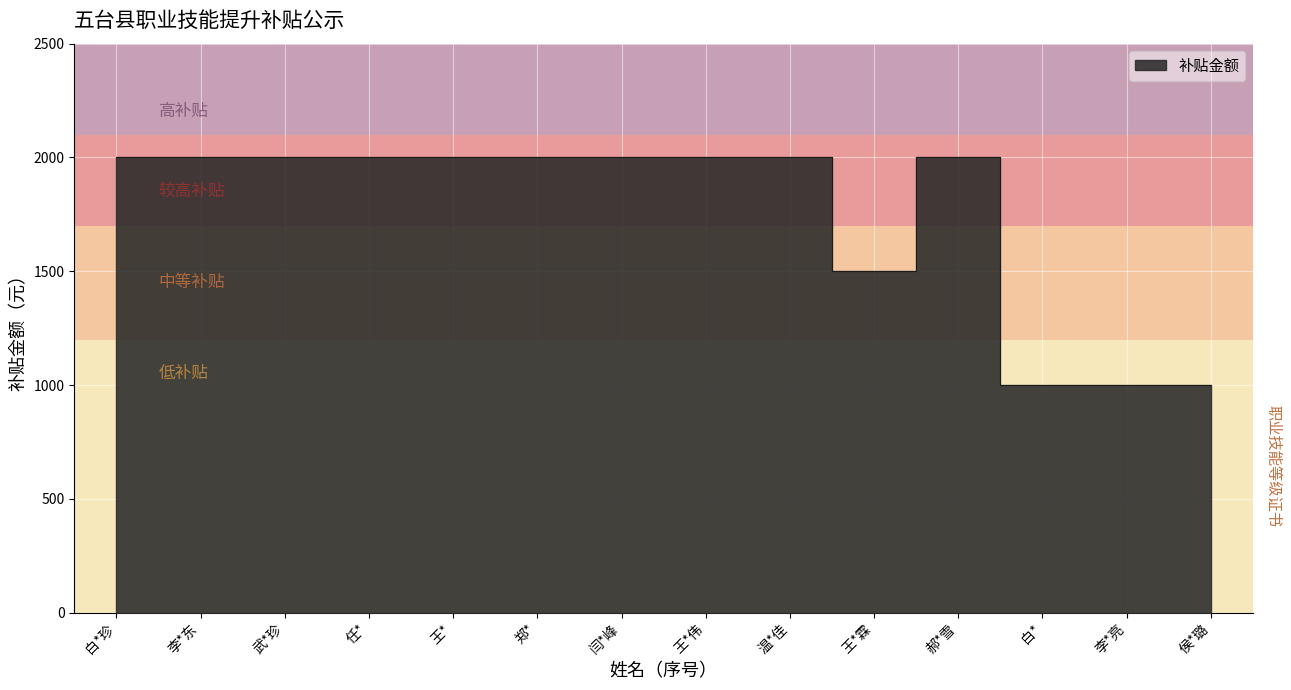

At which label is the value closest to 1500?

王*霖